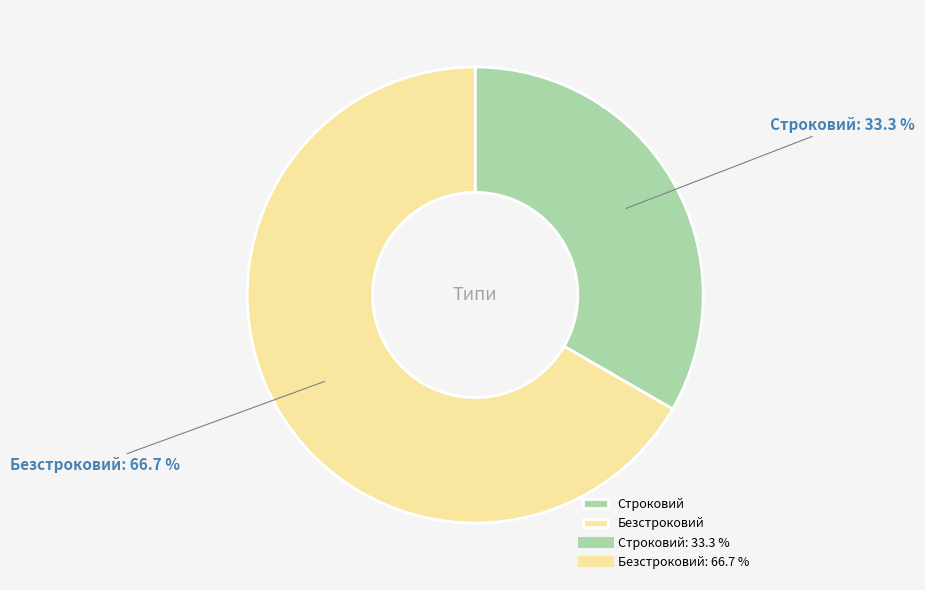

Is it true that Безстроковий is 67% of the pie?

True